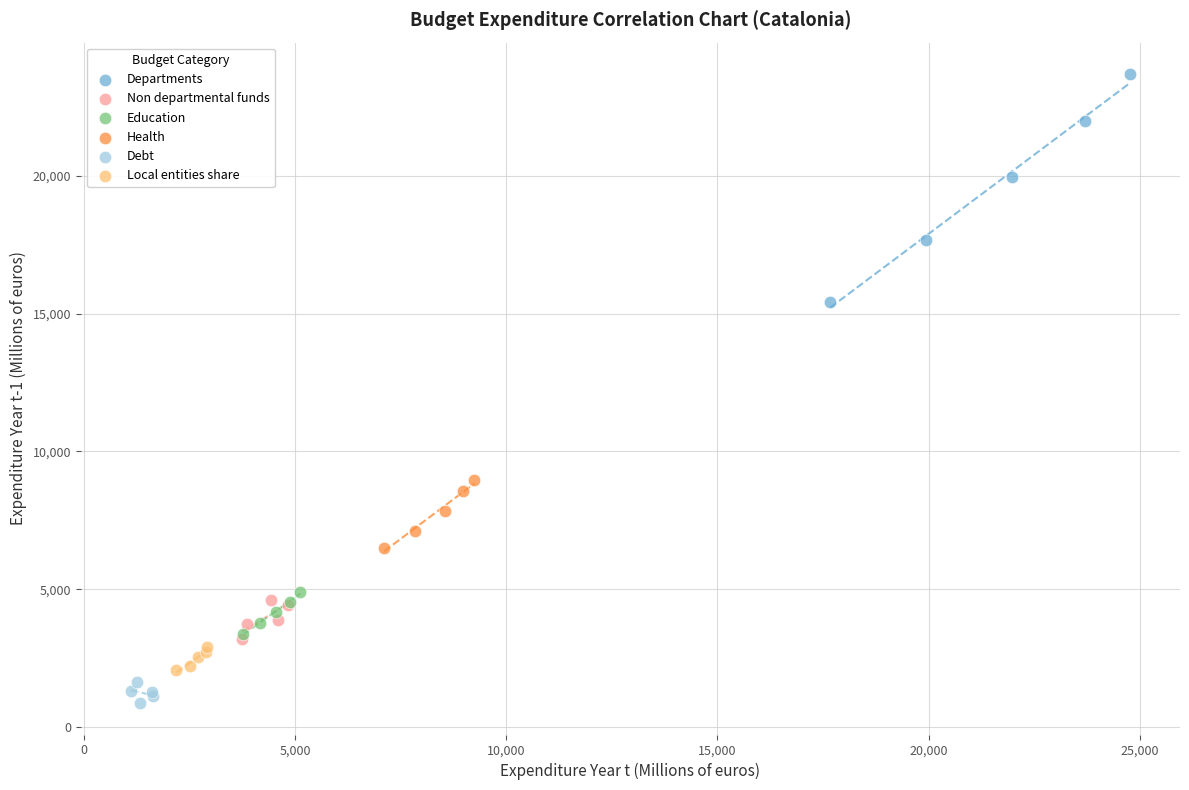

Which series contains the highest Y value?

Departments